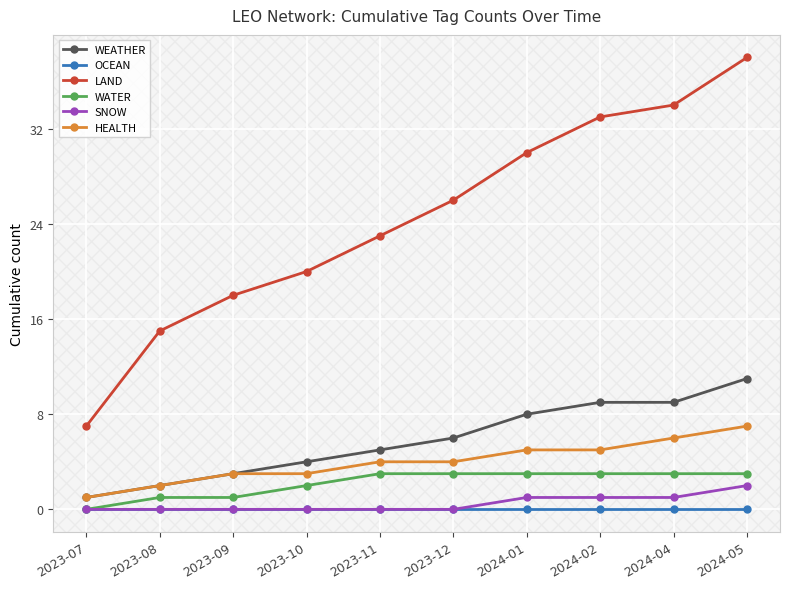

True or false: WEATHER and LAND cross at least once.

False